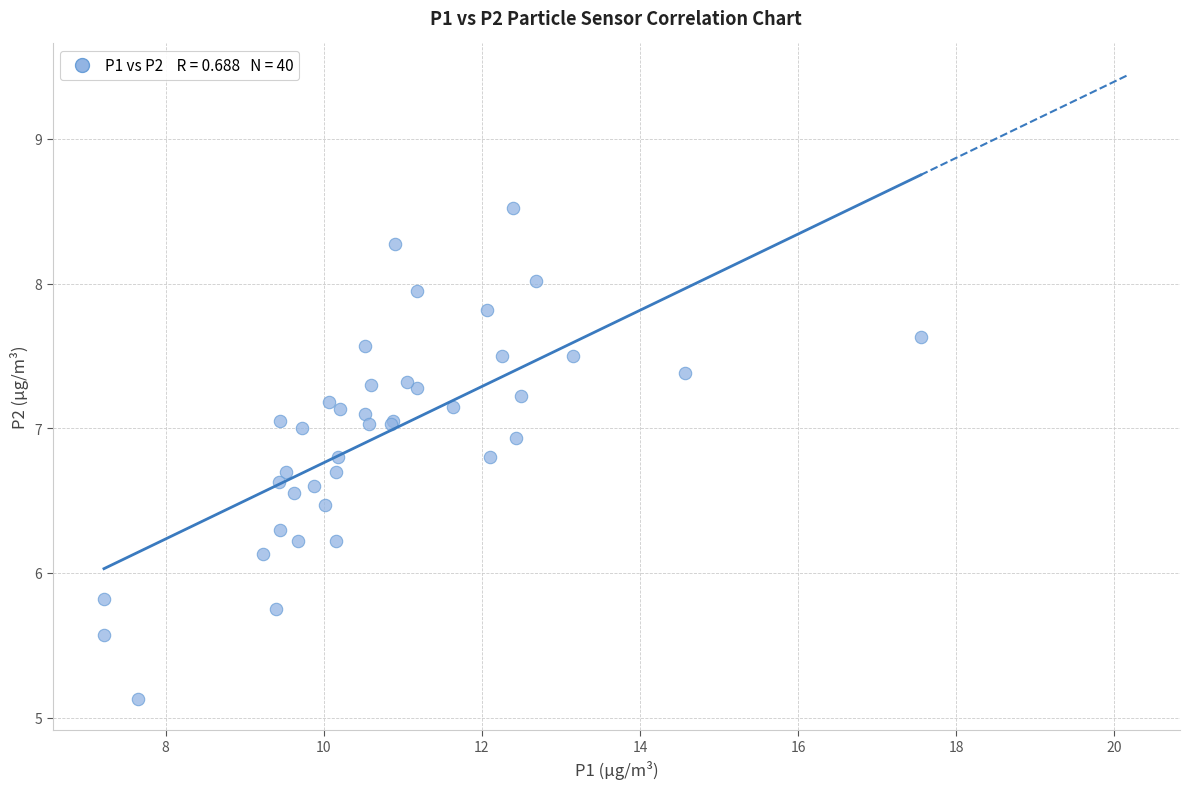

What Y value in the scatter plot is closest to 6?

6.1